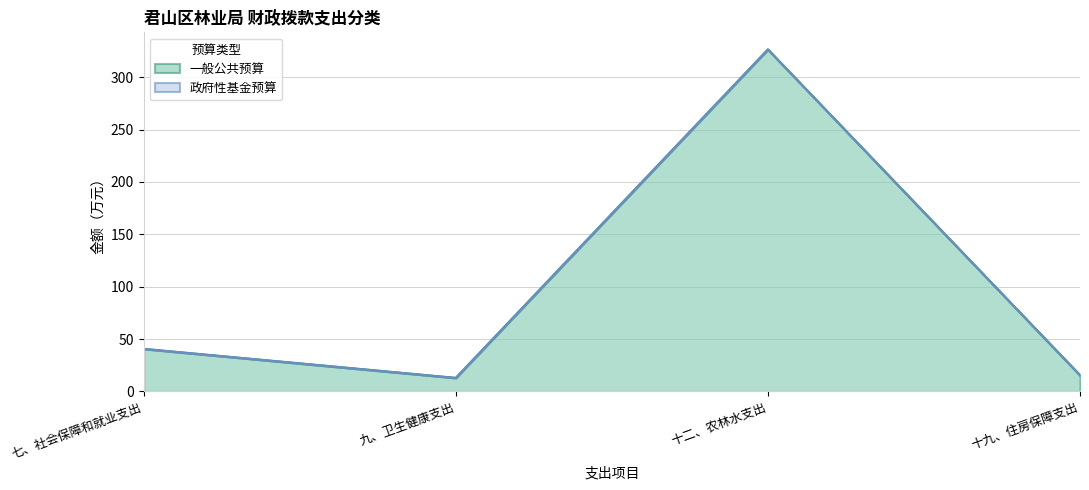

Reading left to right, extract all data points from this chart.

40.7	12.9	326.6	15.5